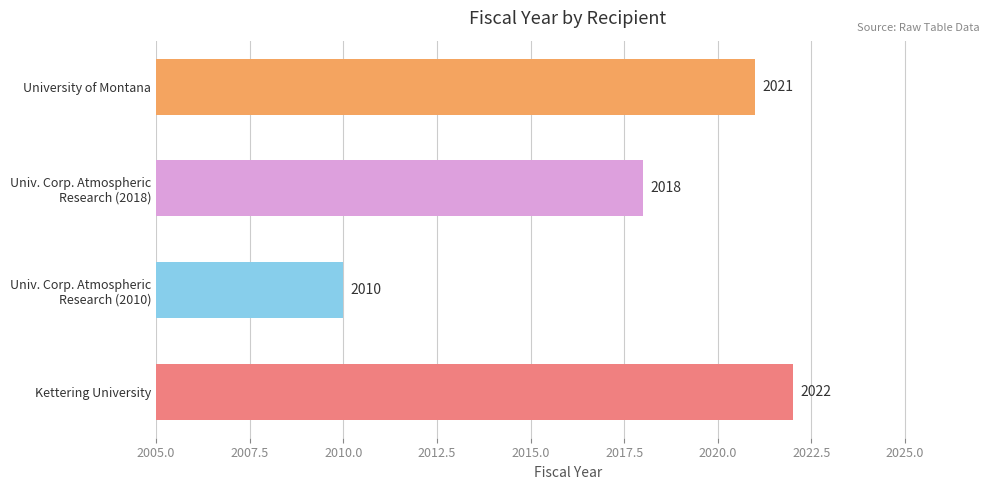

Read the value at Kettering University, to the nearest 10.

2020